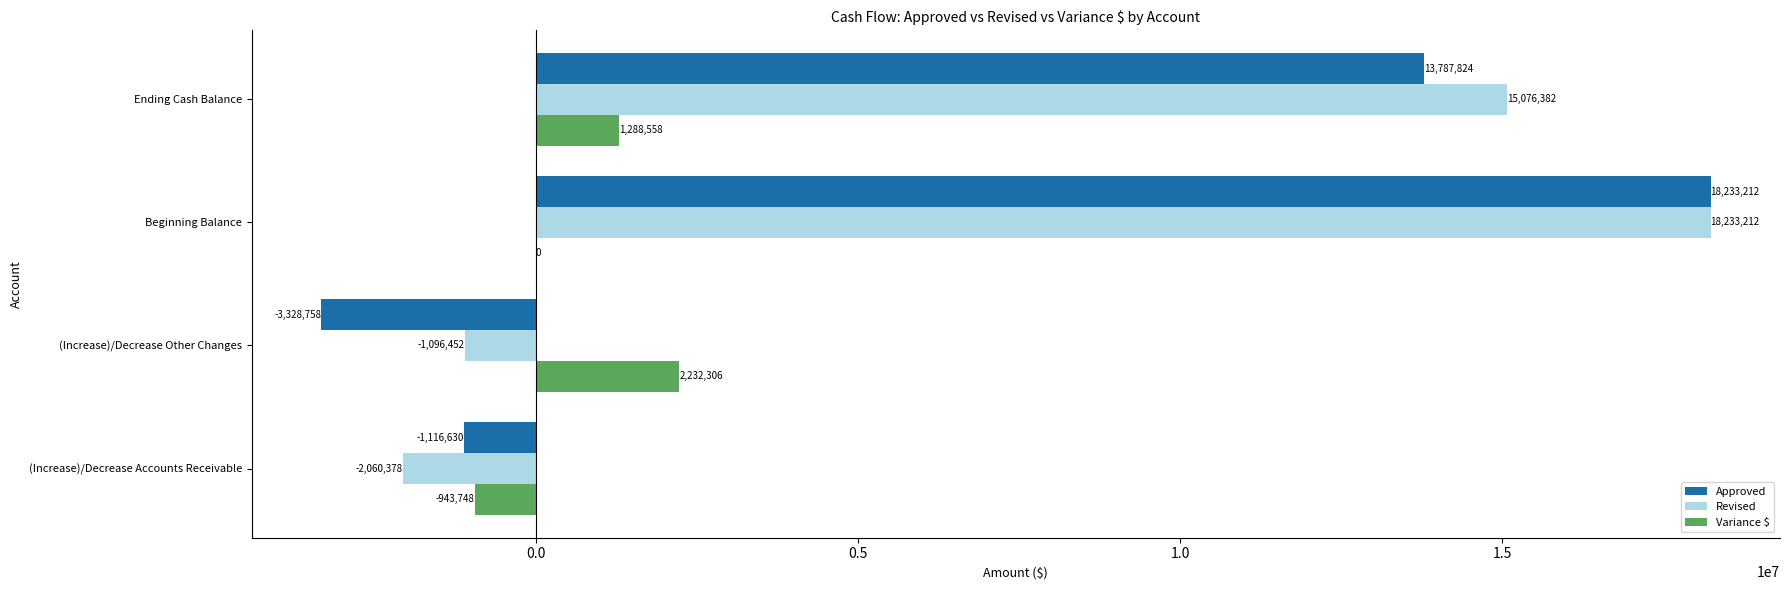

True or false: Variance $ has a value of 3463330.5 at (Increase)/Decrease Other Changes.

False